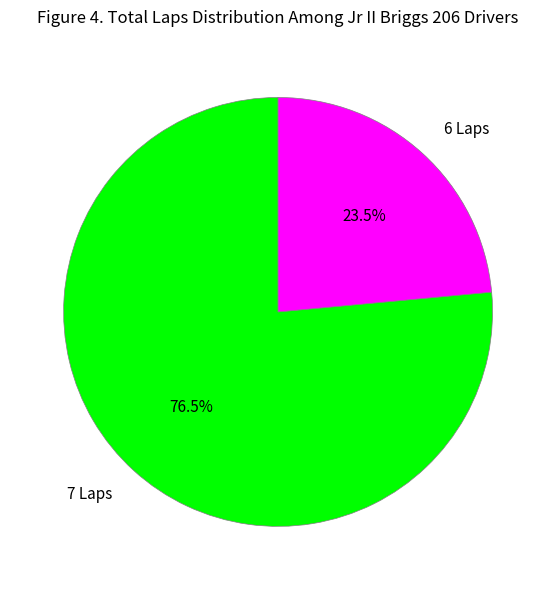

How many segments does this pie chart have?

2